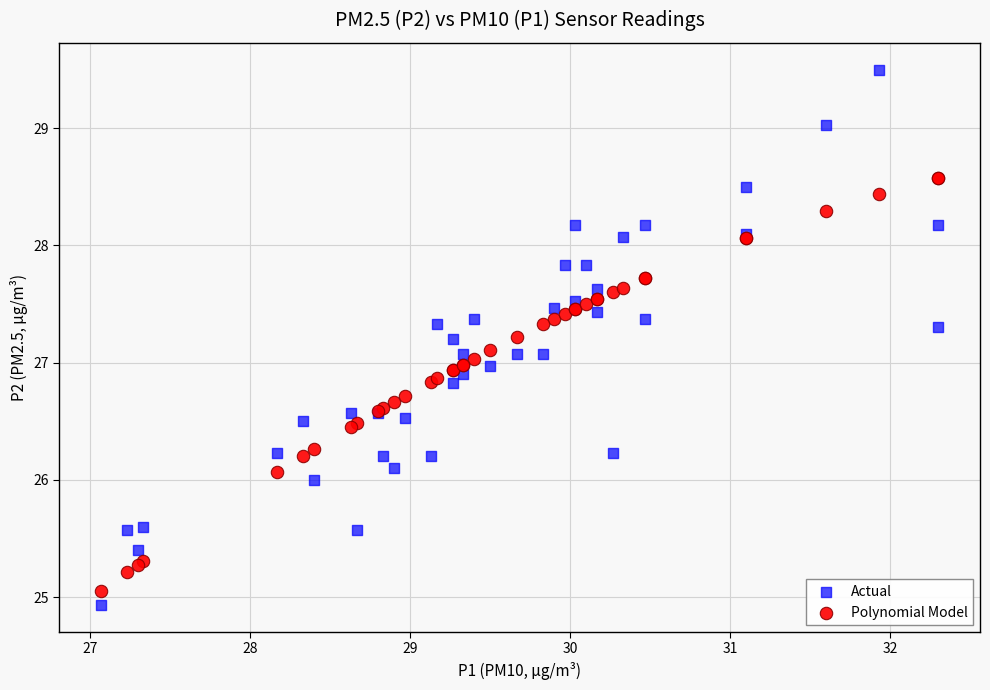

Which series has the widest spread of Y values?

Actual